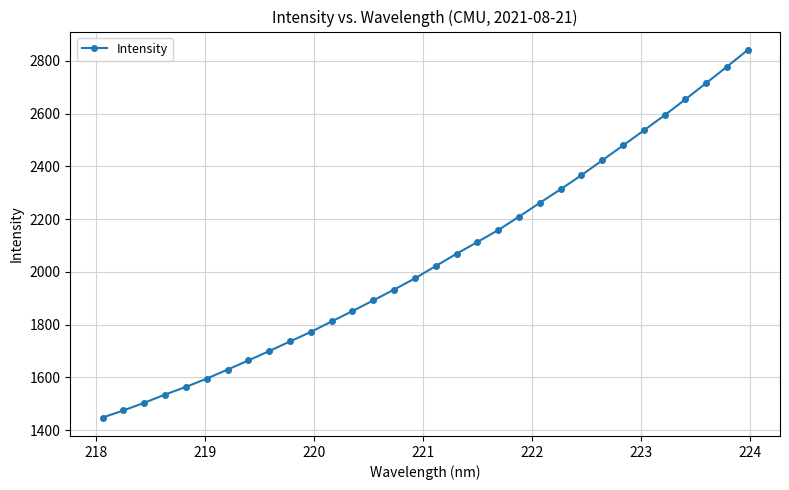

What is the value of the 23rd point from the left?

2313.1